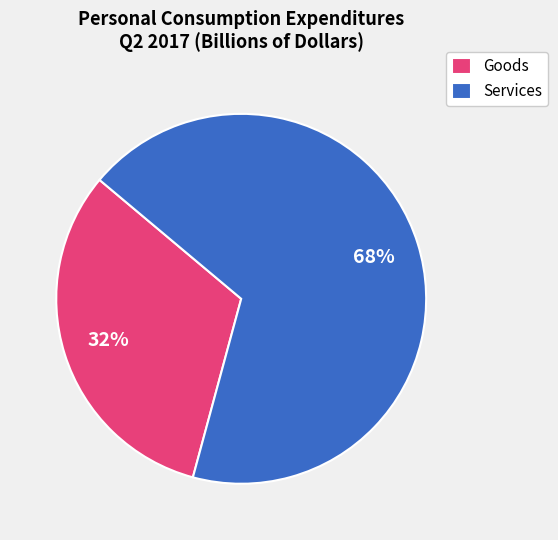

The Services slice represents 55% of the pie. True or false?

False